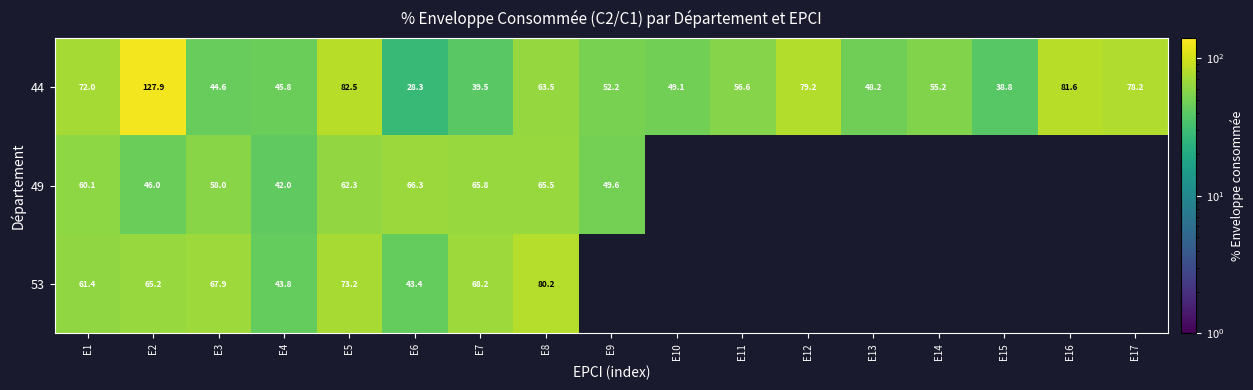

At how many categories does at least one series exceed 80?

4